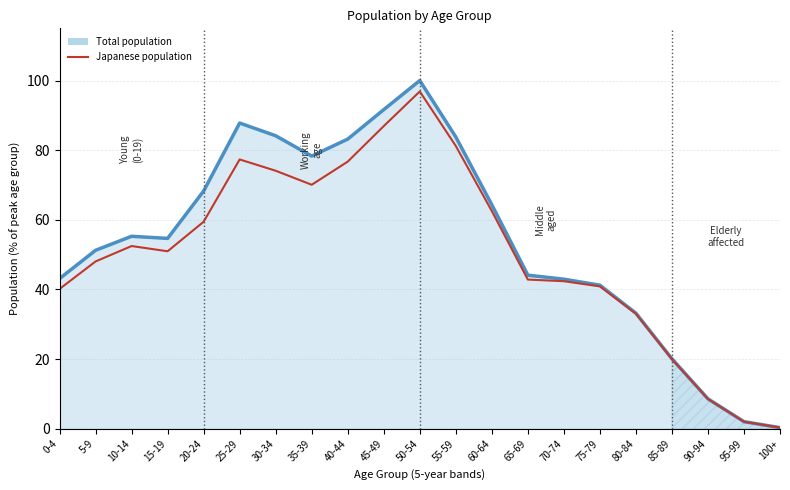

Reading left to right, list all the values displayed in this chart.

Total population: 43.1	51.3	55.3	54.7	68.3	87.8	84.2	78.3	83.2	91.7	100.0	83.8	64.3	44.1	43.0	41.2	33.2	20.1	8.6	2.0	0.3
Japanese population: 40.2	48.1	52.5	51.0	59.5	77.3	74.1	70.1	76.7	86.9	96.9	81.2	62.5	42.9	42.4	40.9	33.1	20.0	8.6	2.0	0.3